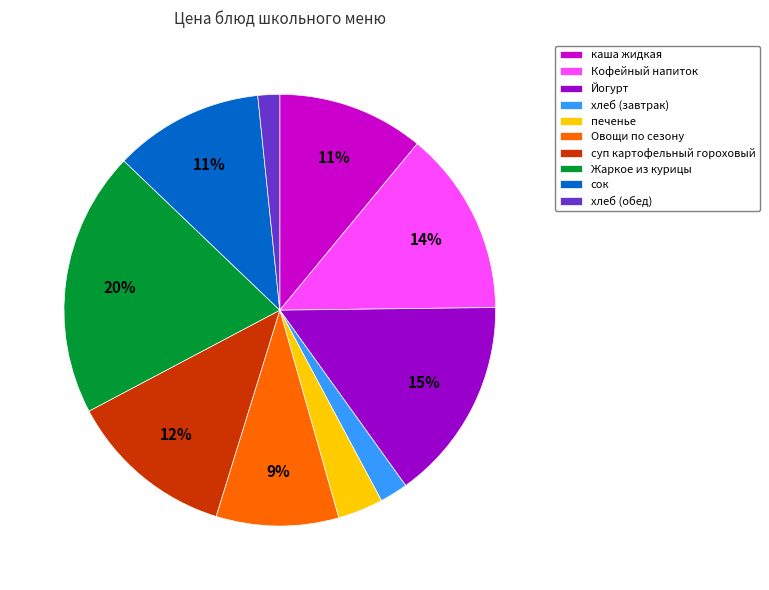

Is Овощи по сезону the majority of the pie?

No